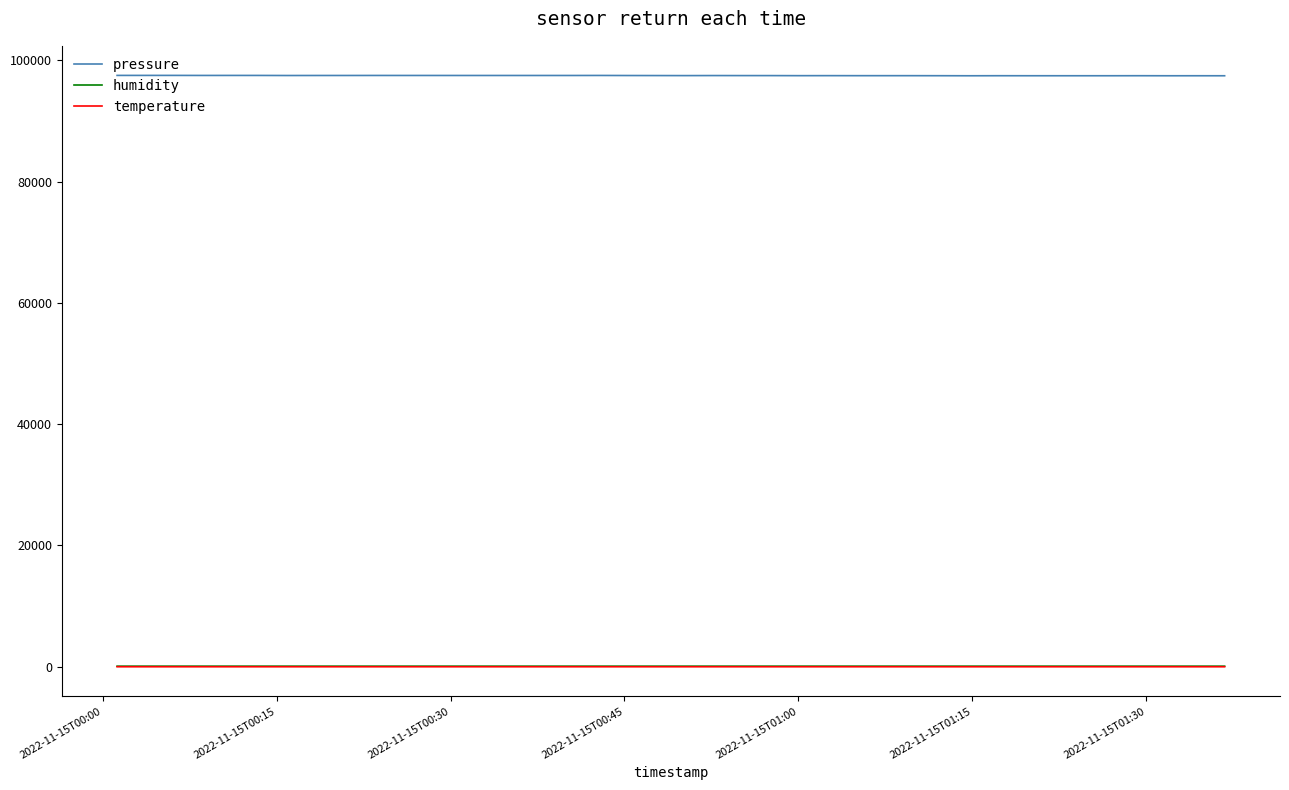

True or false: pressure and humidity cross at least once.

False